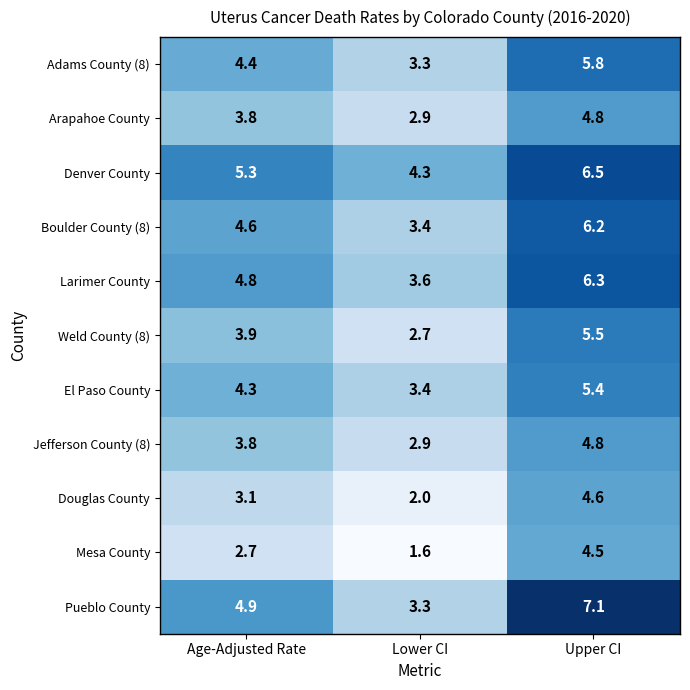

What value does the El Paso County series have at Lower CI?

3.4